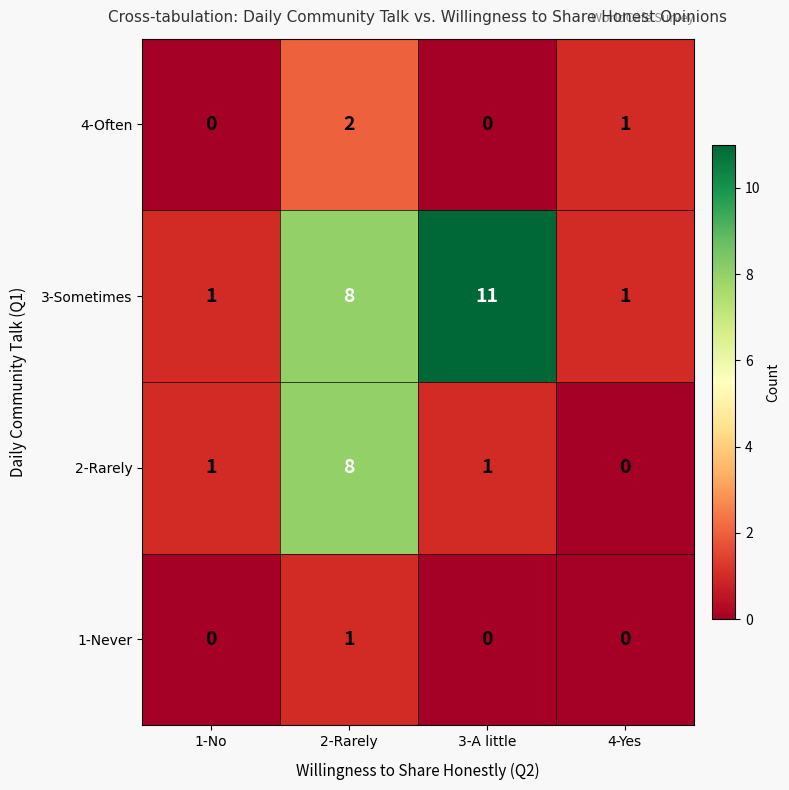

Which series has the largest range (max minus min)?

3-Sometimes